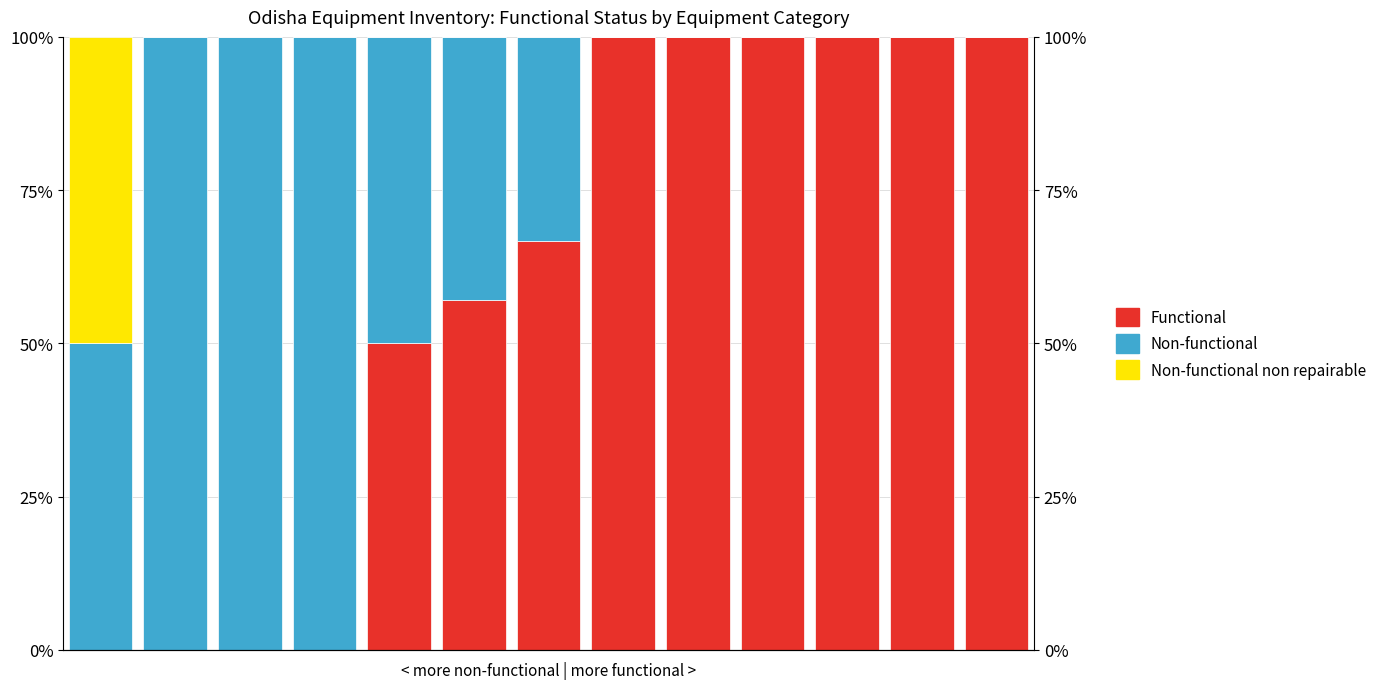

Reading right to left, extract all data points from this chart.

Functional: 100.0	100.0	100.0	100.0	100.0	100.0	66.7	57.1	50.0	0.0	0.0	0.0	0.0
Non-functional: 0.0	0.0	0.0	0.0	0.0	0.0	33.3	42.9	50.0	100.0	100.0	100.0	50.0
Non-functional non repairable: 0.0	0.0	0.0	0.0	0.0	0.0	0.0	0.0	0.0	0.0	0.0	0.0	50.0